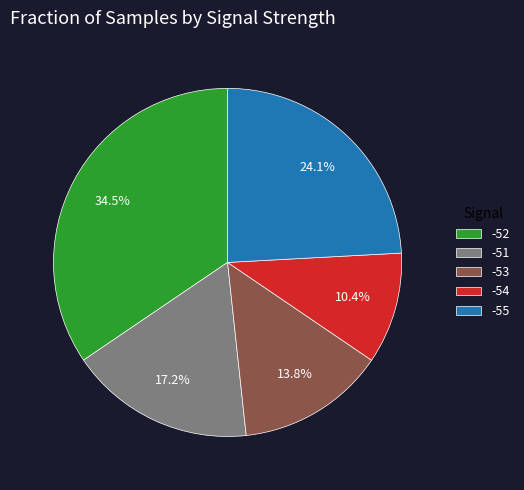

True or false: -54 accounts for 10% of the total.

True